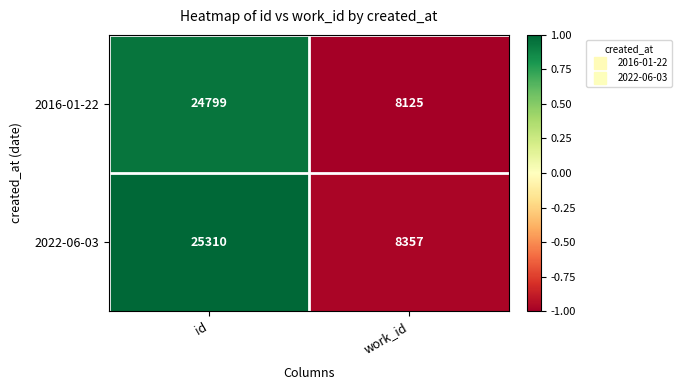

Which series has the largest total across all categories?

2022-06-03